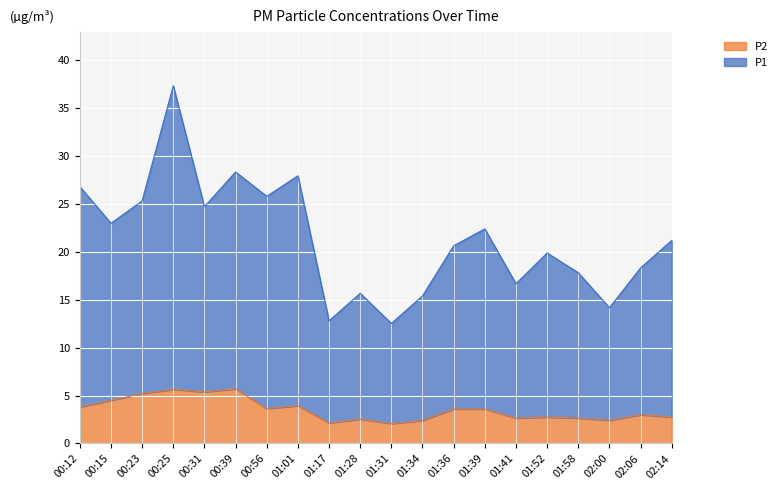

At which label is P1 closest to 24?

00:31